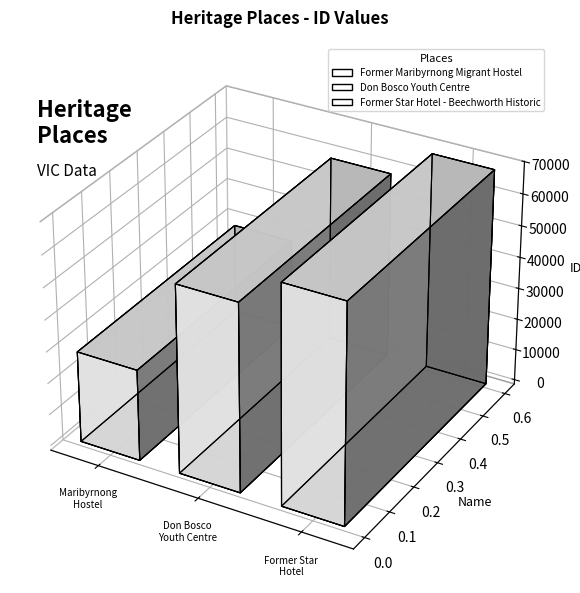

Are the bars horizontal?

No